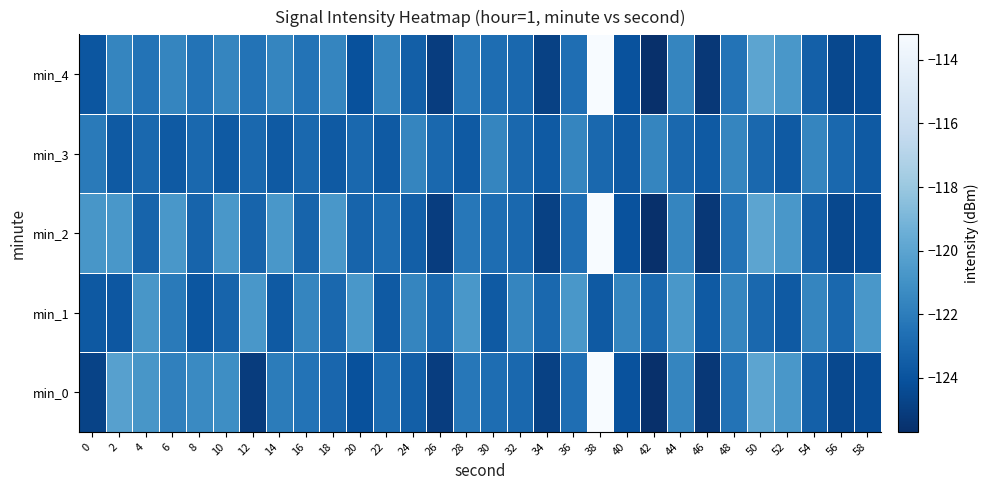

What is the difference between the highest and lowest values at 52?

2.9